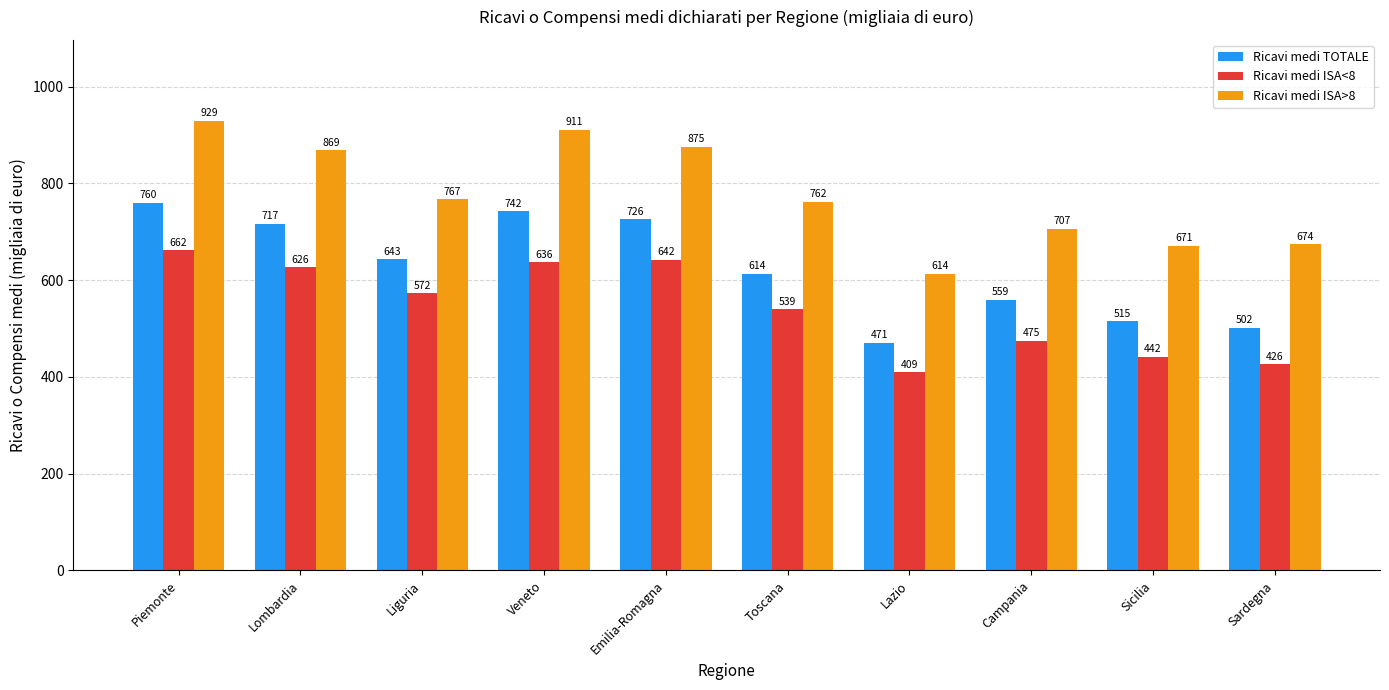

What is the highest value of the Ricavi medi TOTALE series?

760.0